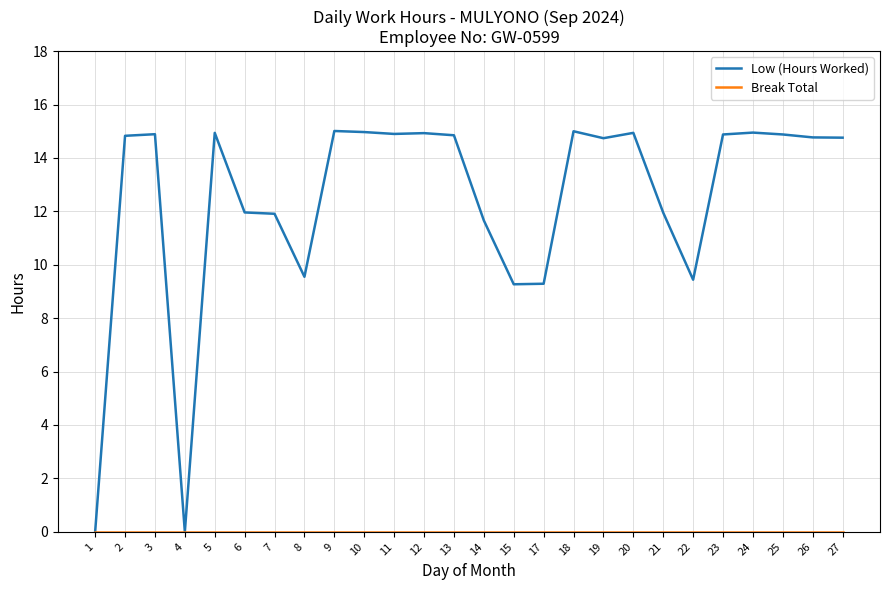

What is the total value across all series at 14?

11.7